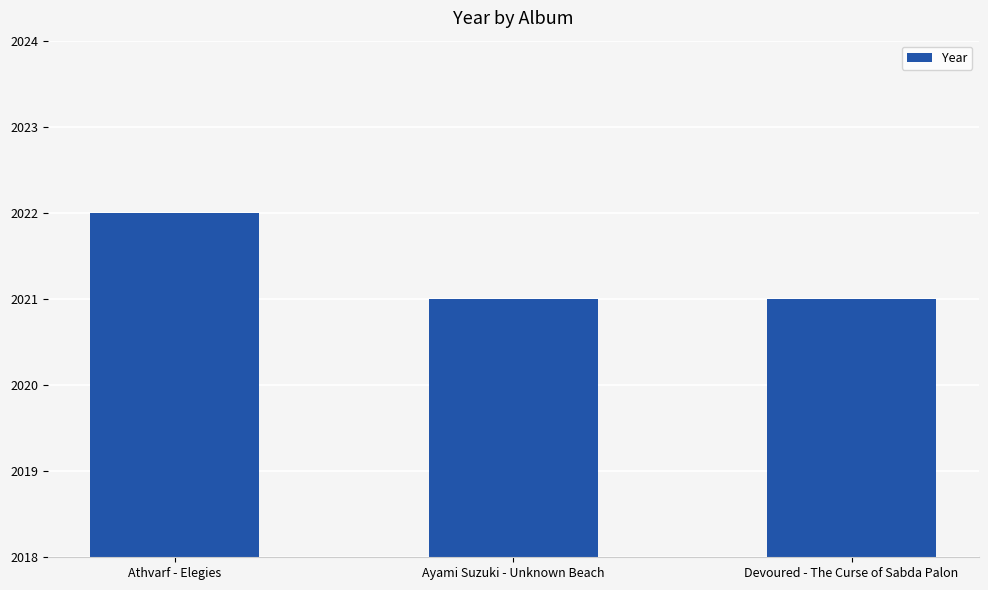

What position from the left is Ayami Suzuki - Unknown Beach?

2